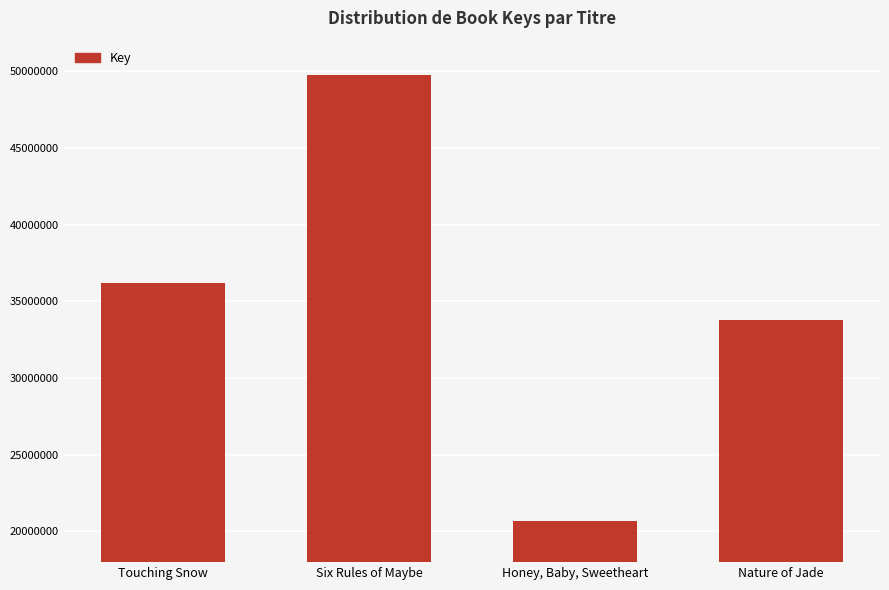

What is the sum of the values at Honey, Baby, Sweetheart and Nature of Jade?

54496081